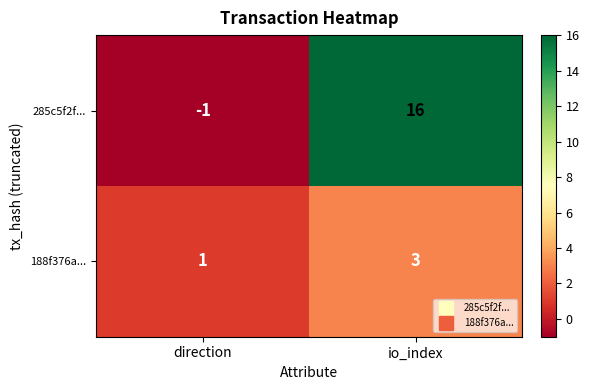

Which label corresponds to the smallest value in the chart?

direction